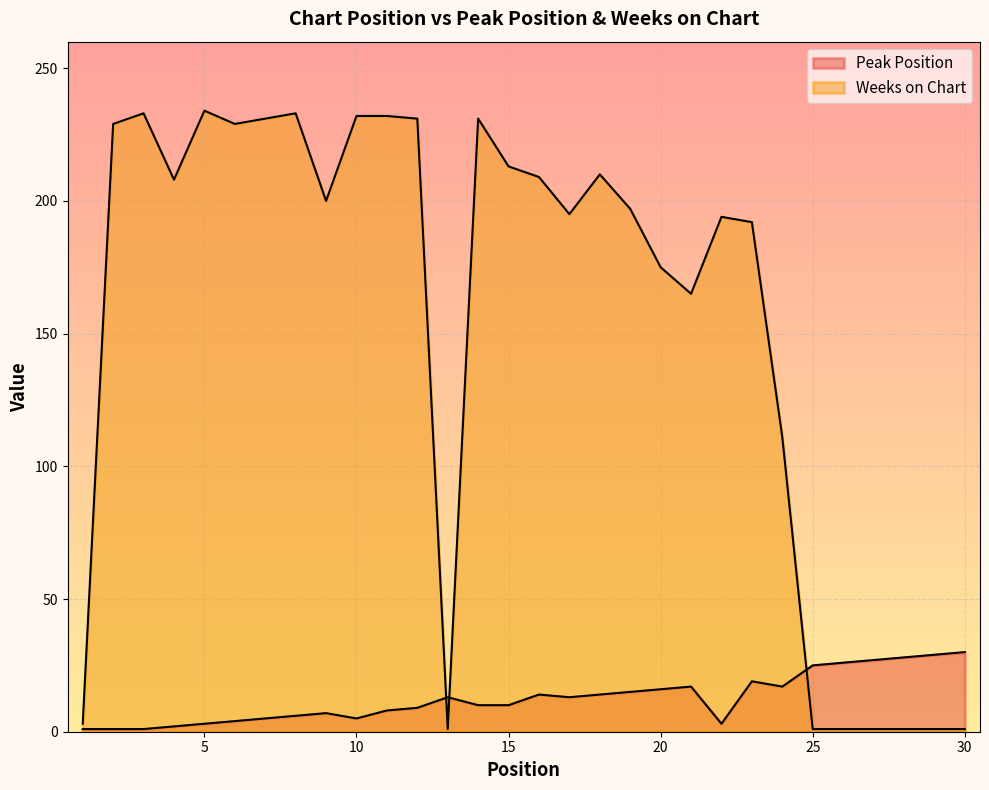

True or false: Weeks on Chart and Peak Position intersect in this chart.

True